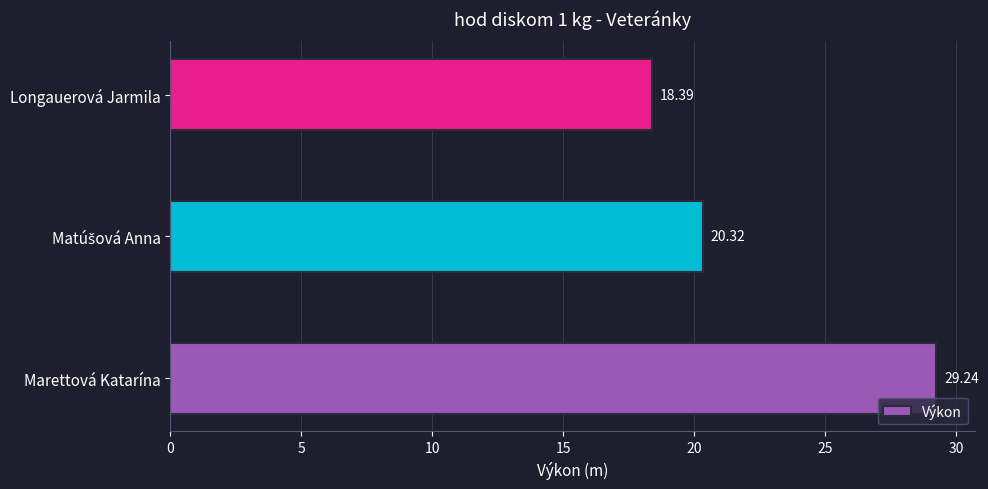

What is the average value?

22.7